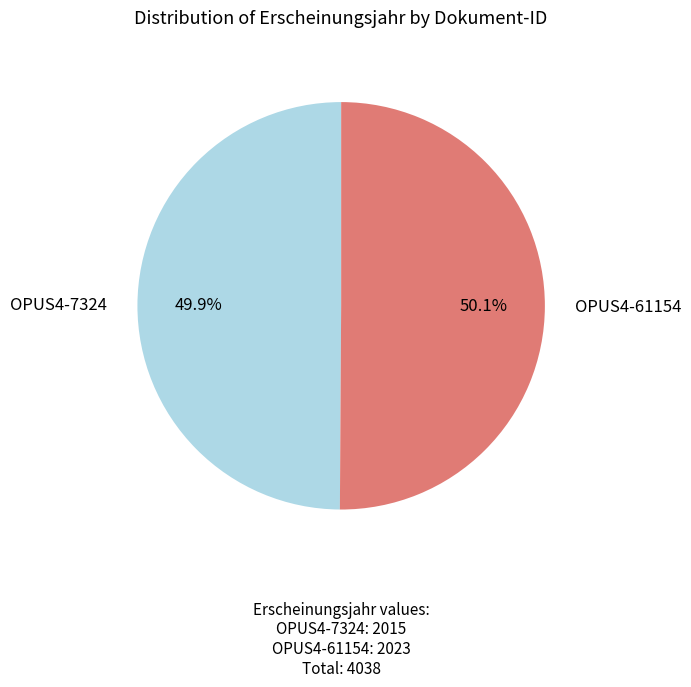

Does any single category account for the majority?

Yes